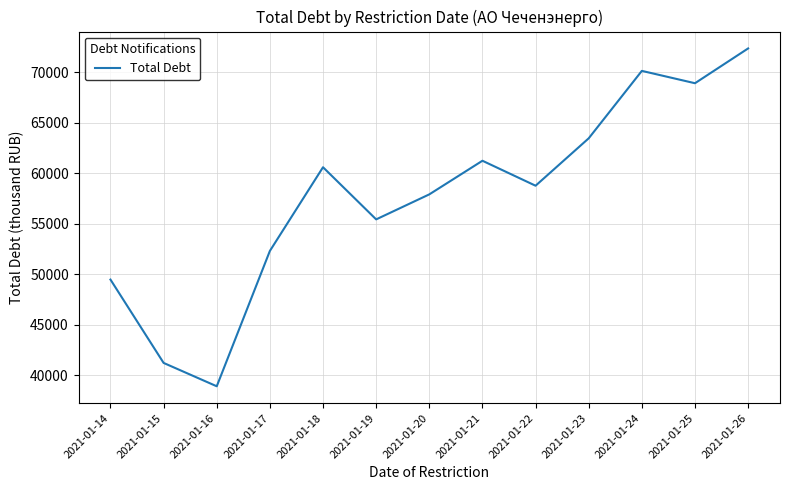

What is the smallest value displayed?

38920.1